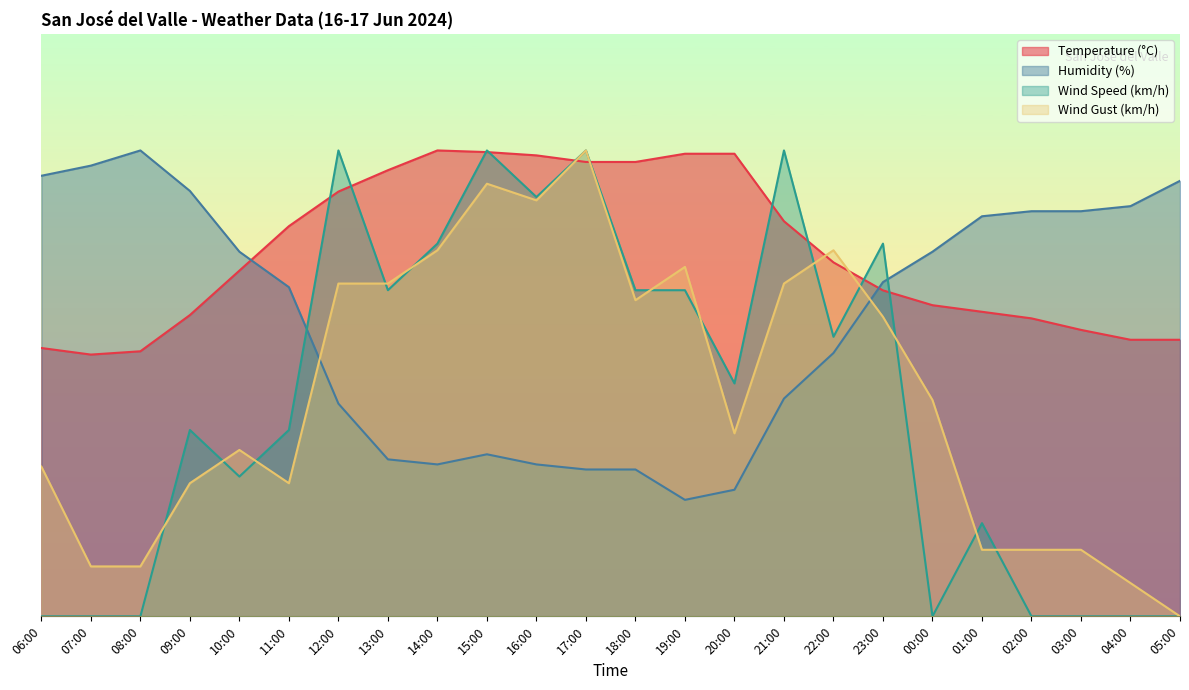

The value of Wind Speed (km/h) at 22:00 is 48.0. True or false?

True